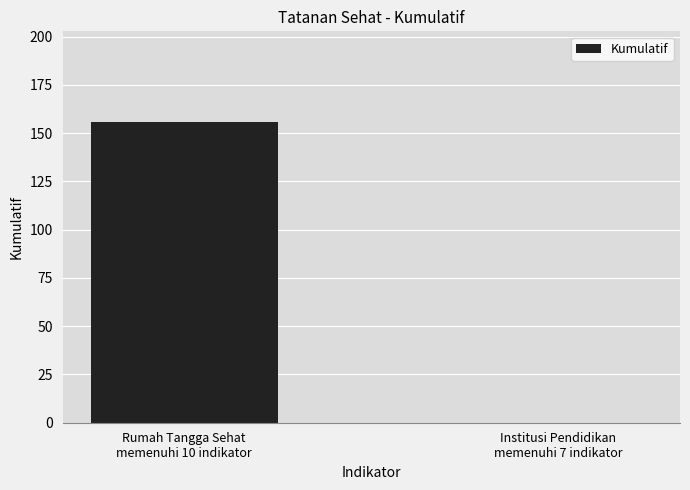

What is the sum of all values?

156